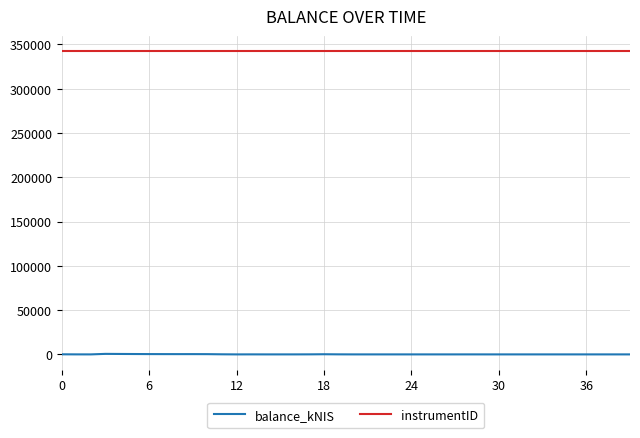

Rank the series by their average value, from lowest to highest.

balance_kNIS, instrumentID